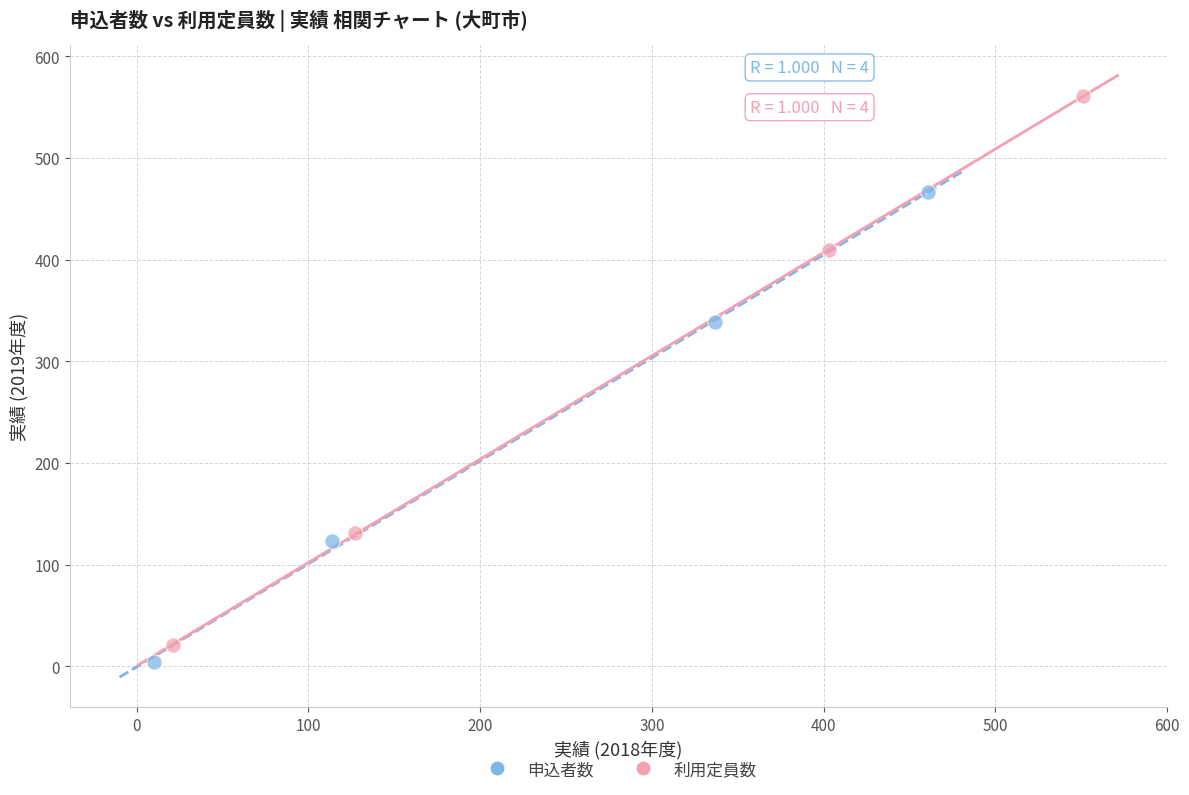

Which series contains the highest Y value?

利用定員数